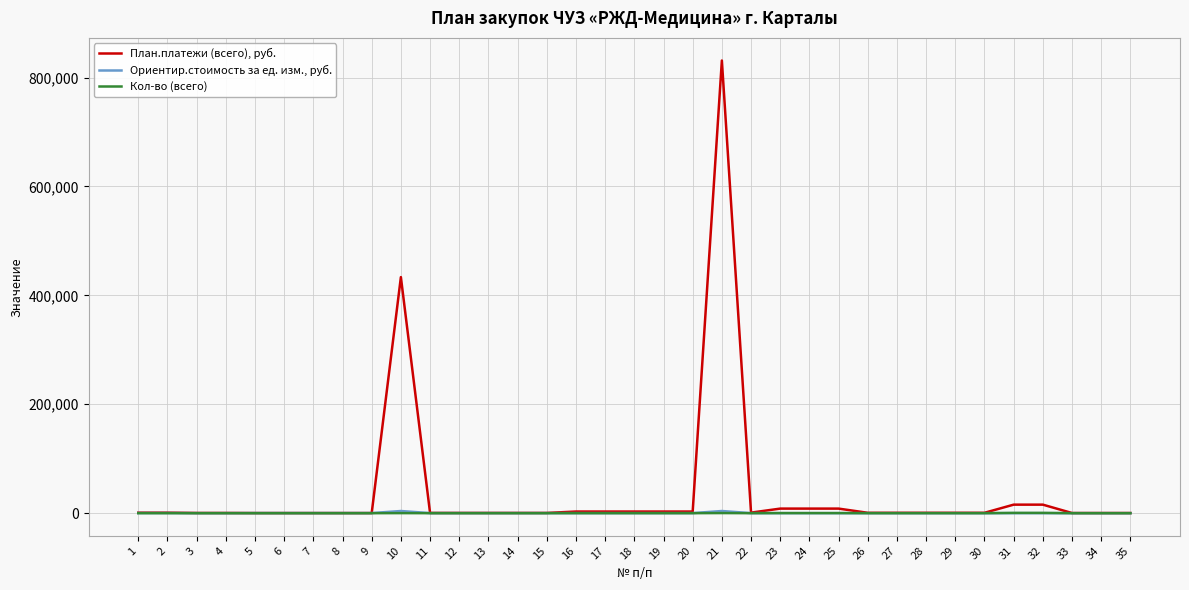

Where does the Кол-во (всего) series first go above 10?

10